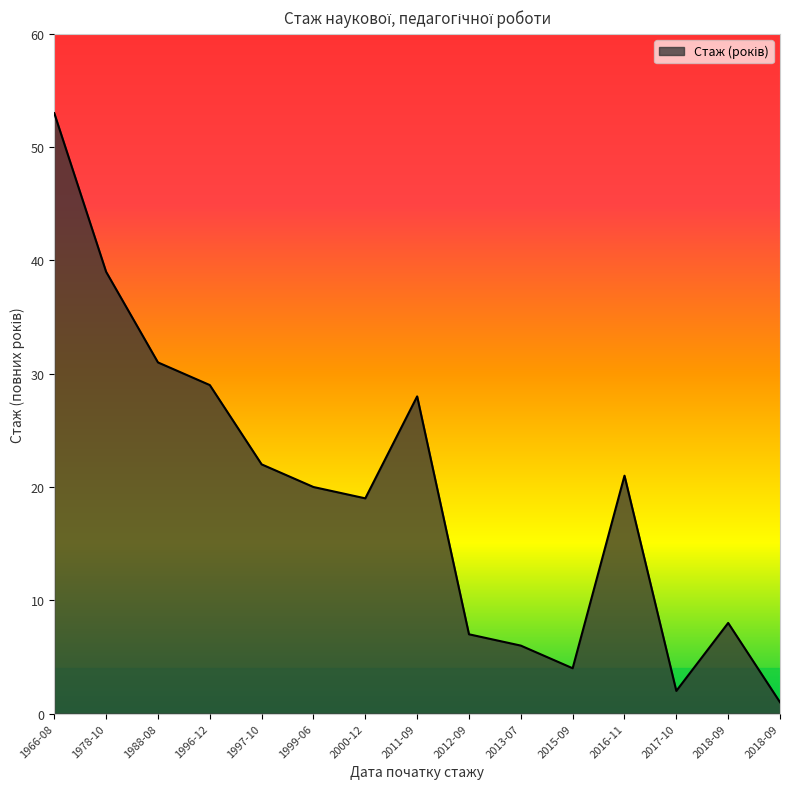

Is this an area chart (filled region under the line)?

Yes